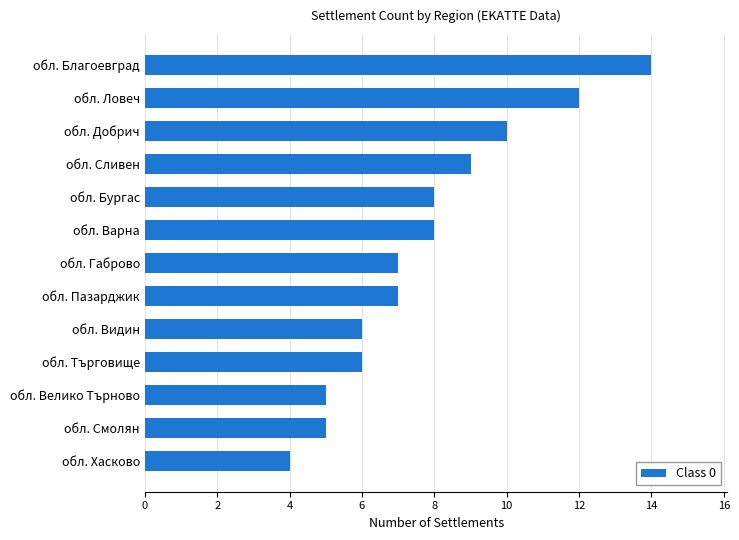

The value at обл. Добрич is 10. True or false?

True